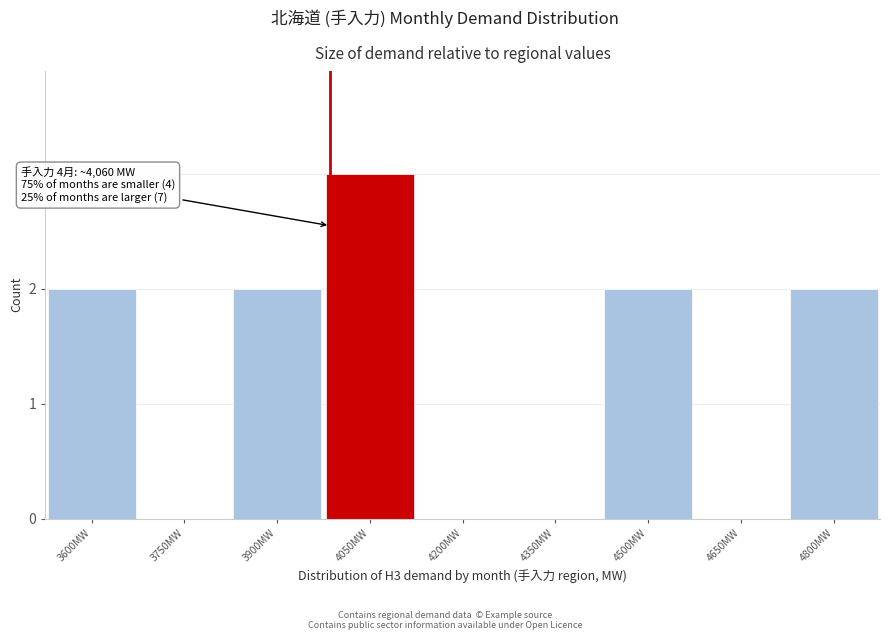

Reading right to left, extract all data points from this chart.

4800MW=2	4650MW=0	4500MW=2	4350MW=0	4200MW=0	4050MW=3	3900MW=2	3750MW=0	3600MW=2